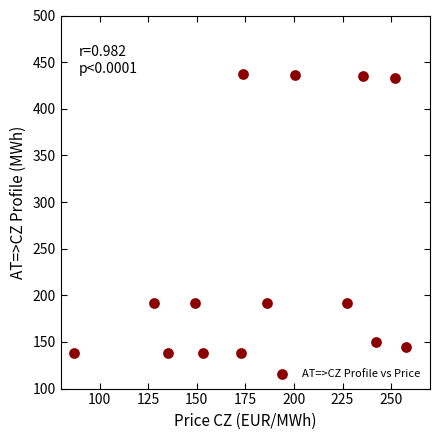

What is the range of X values (max minus min)?

171.0